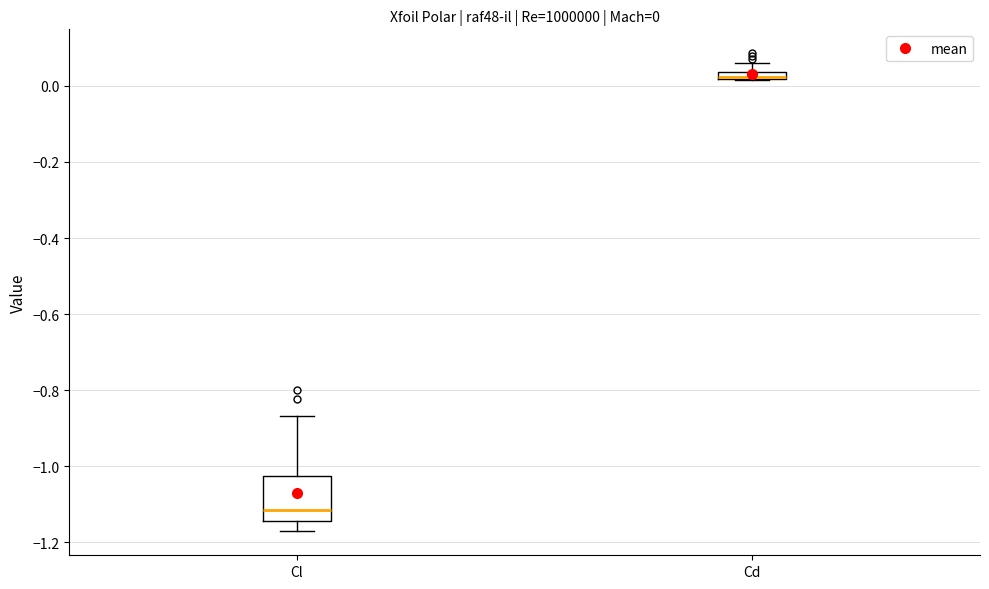

Comparing the boxes themselves (not the whiskers), which one is the tallest?

Cl